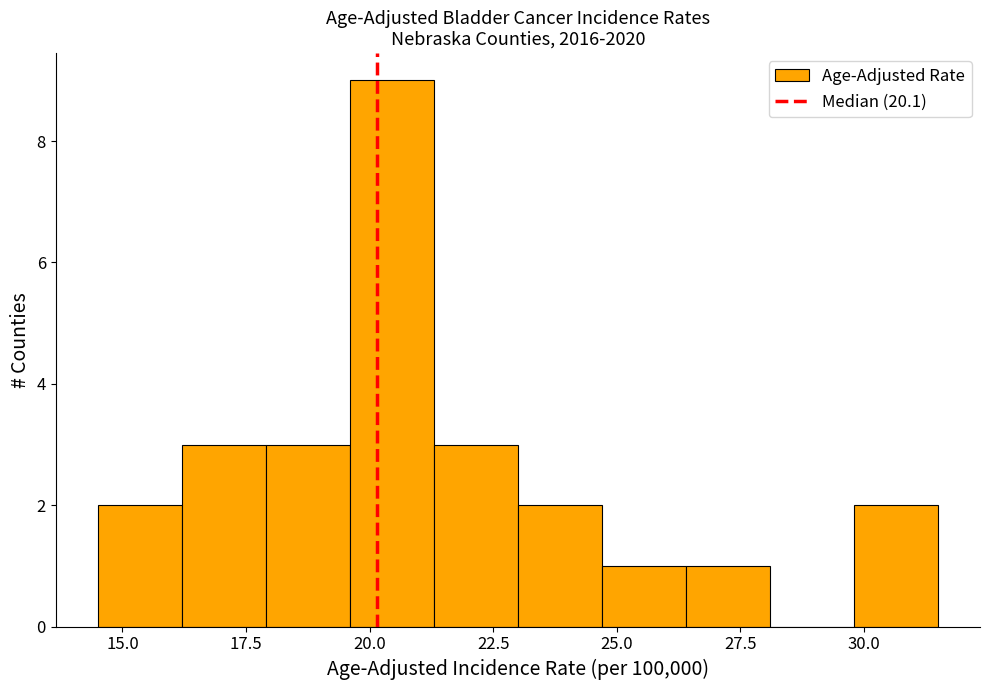

Read against the x-axis, roughly where is the centre of the tallest bar?

20.5